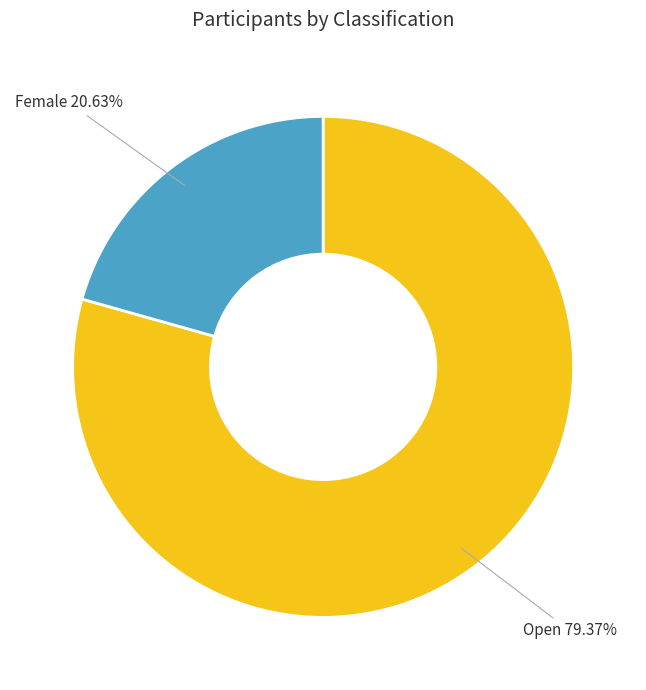

Which category has the biggest portion of the pie?

Open